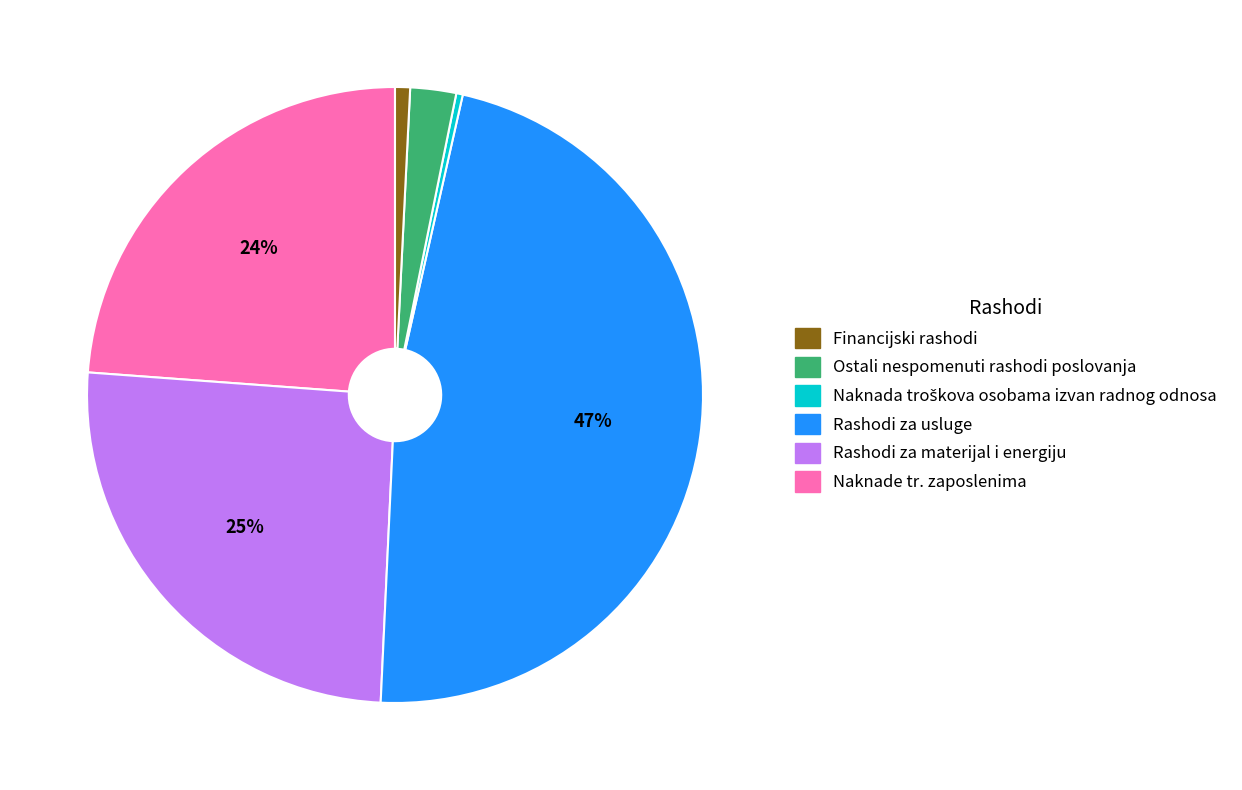

To the nearest percent, what is the average slice percentage?

17%